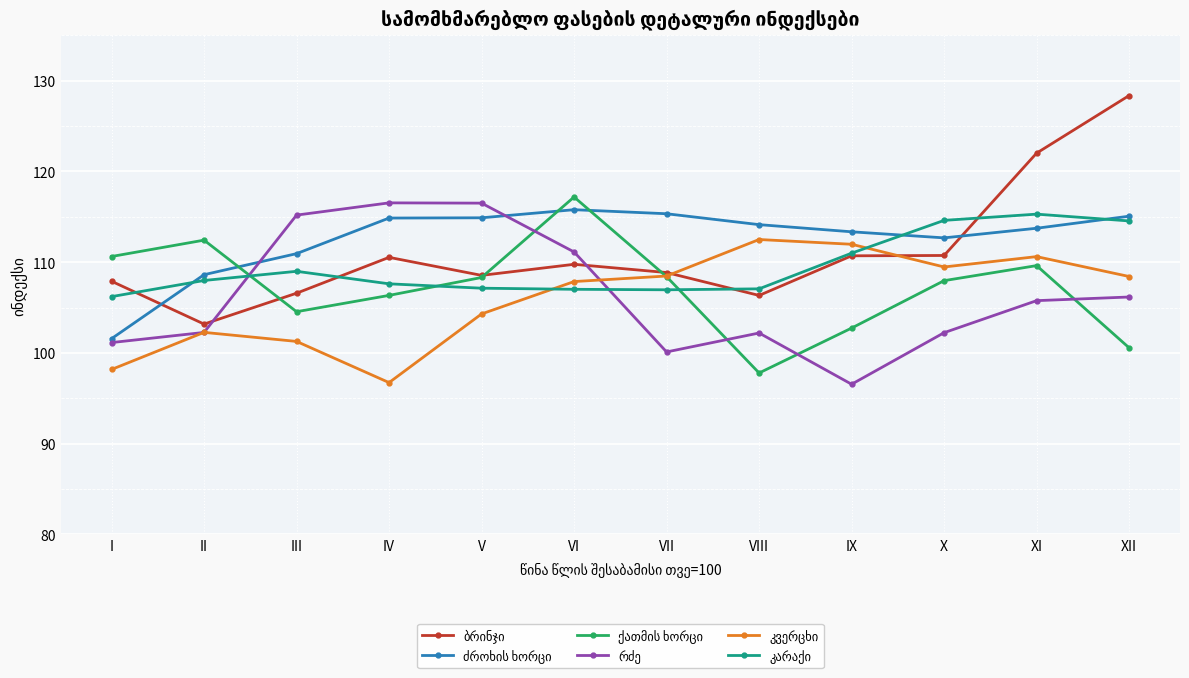

What is the difference between the highest and lowest values at X?

12.4